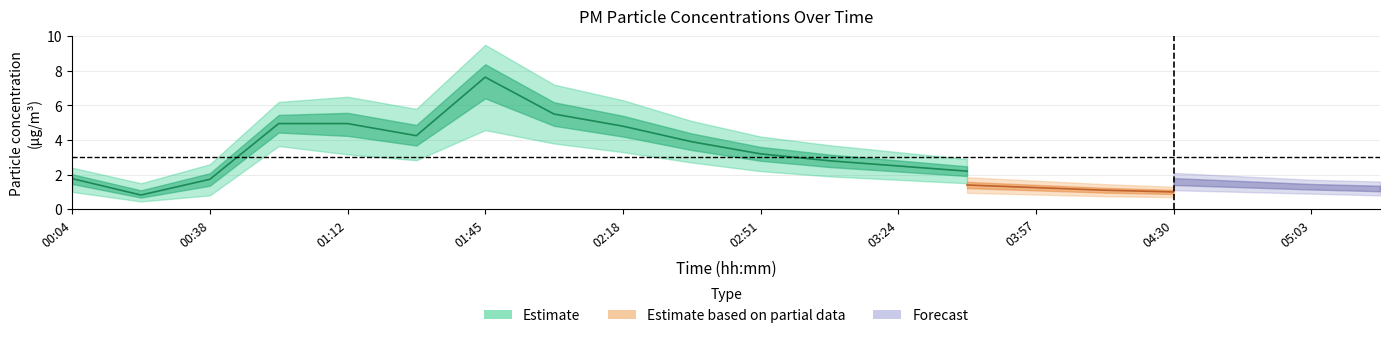

How many interior local valleys does the P1 series have?

2